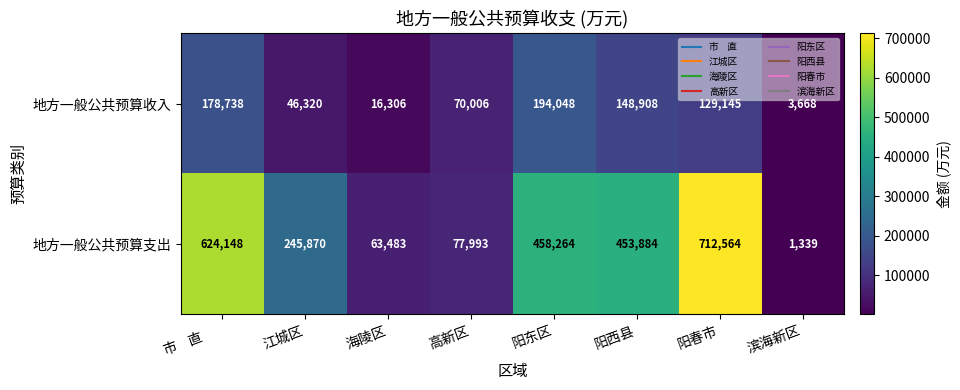

Is it true that 地方一般公共预算支出 equals 63483 at 海陵区?

True